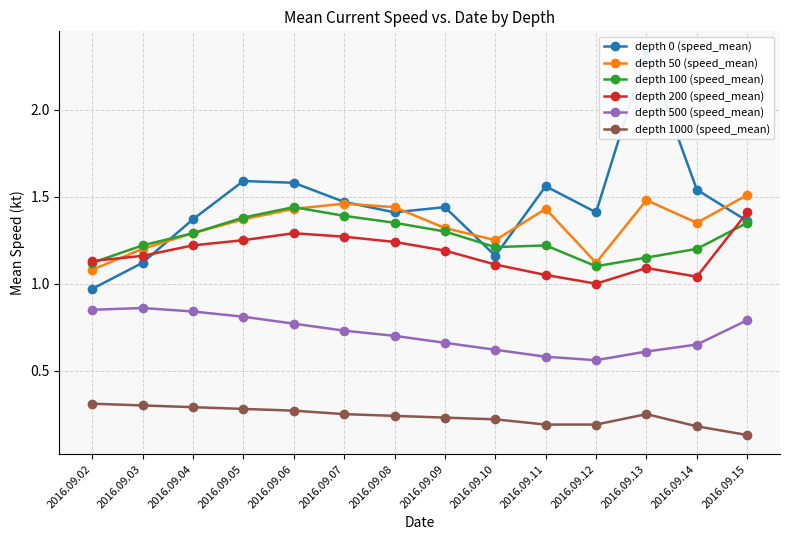

At which label is depth 50 (speed_mean) closest to 1?

2016.09.02